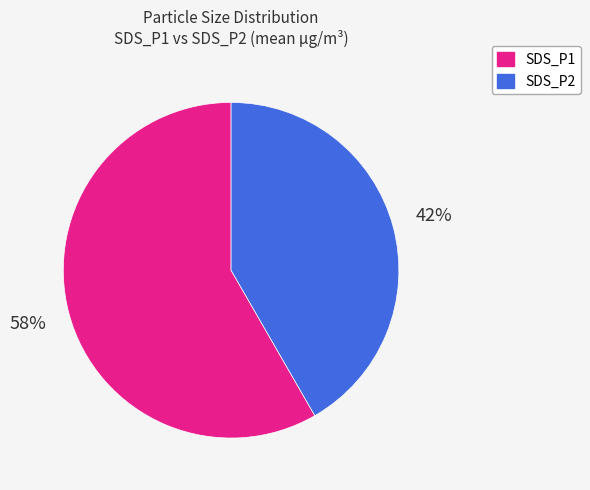

Do SDS_P2 and SDS_P1 together represent more than half of the pie?

Yes